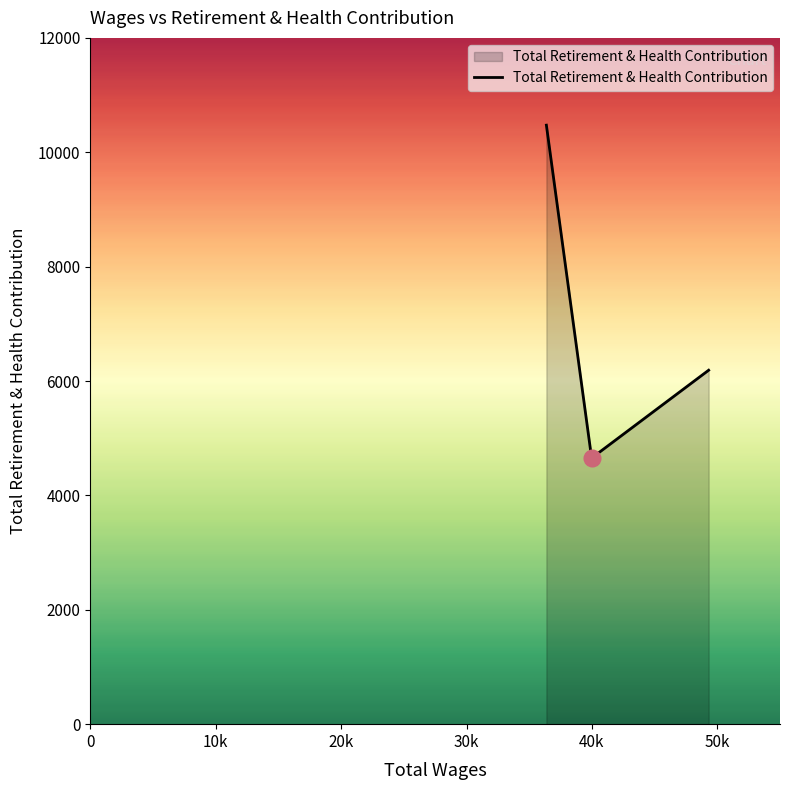

What is the average value?

7105